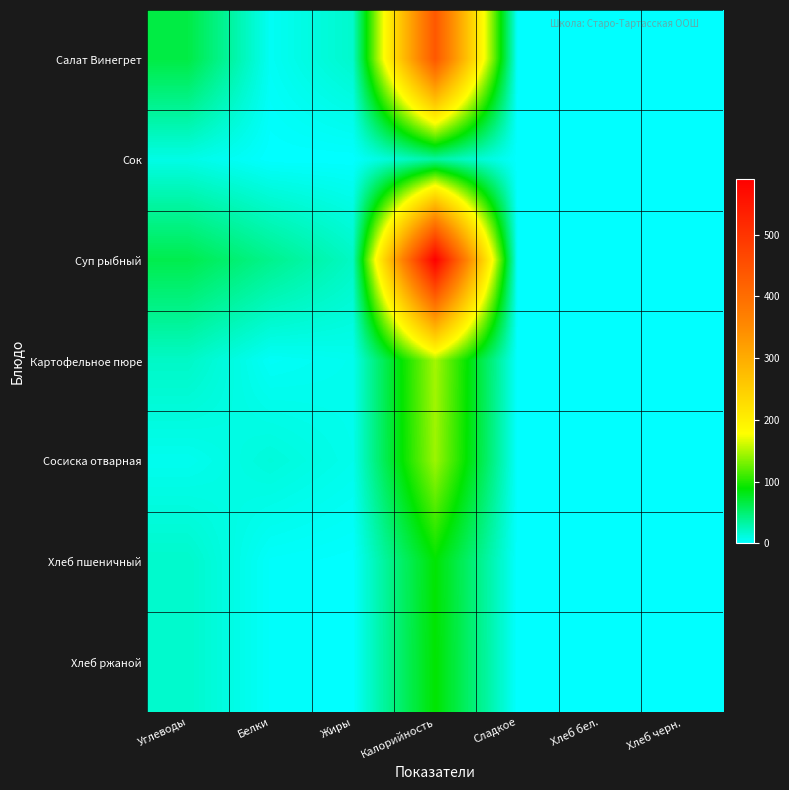

Which series has the largest total across all categories?

Суп рыбный